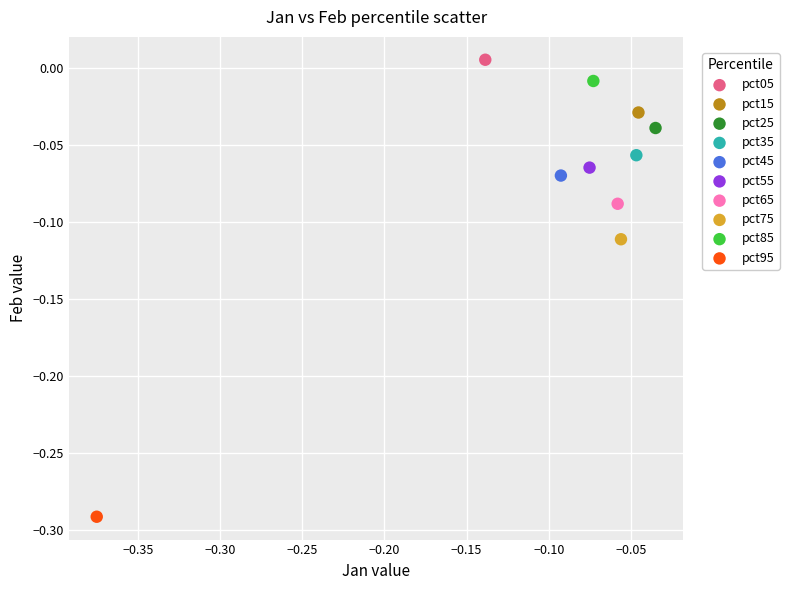

Which series reaches the maximum Y coordinate?

pct05